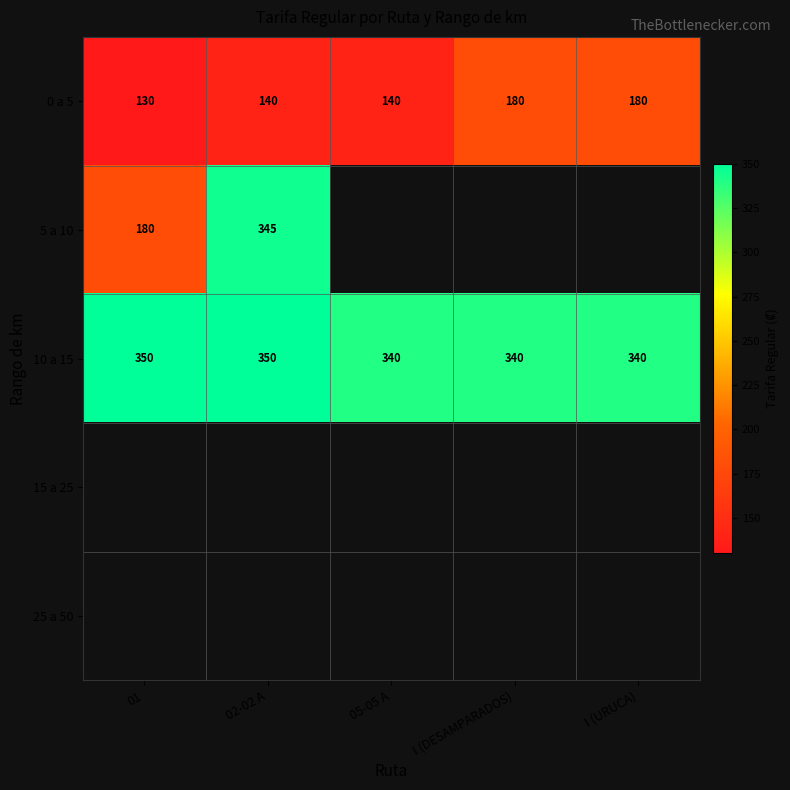

The 10 a 15 series shows 213 at I (URUCA). True or false?

False